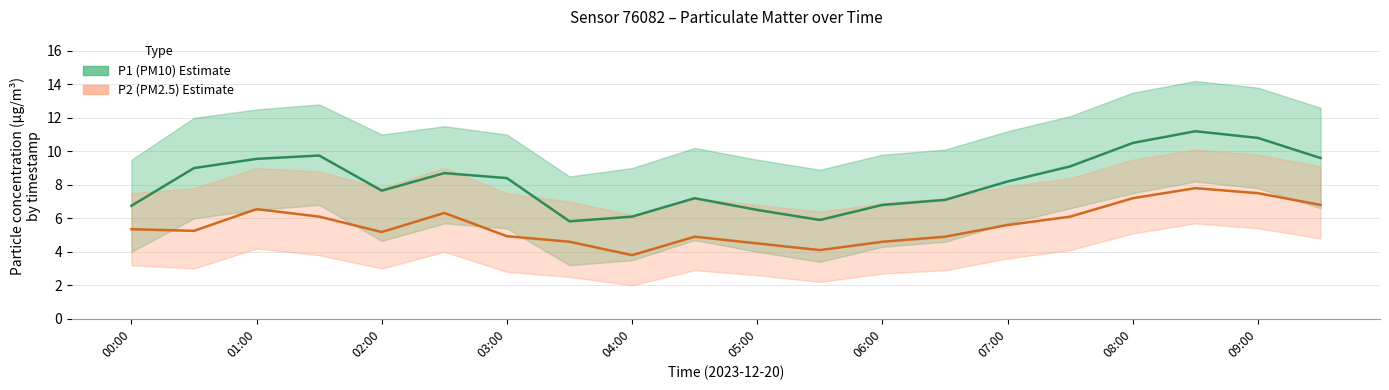

What is the sum of the P2 (PM2.5) values at 01:00 and 13?

10.2